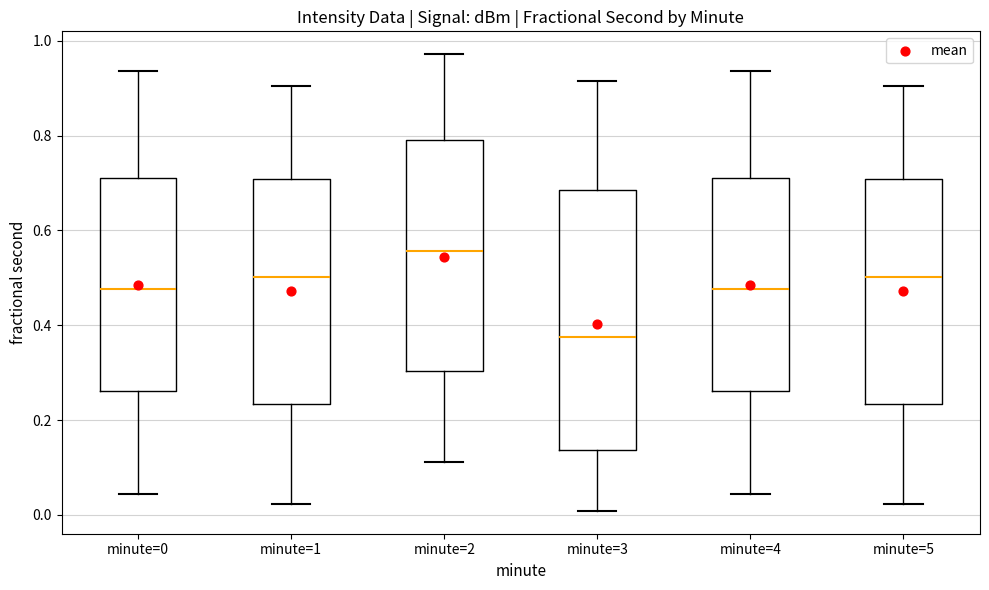

Which box is the tallest, from its lower edge to its upper edge?

minute=3